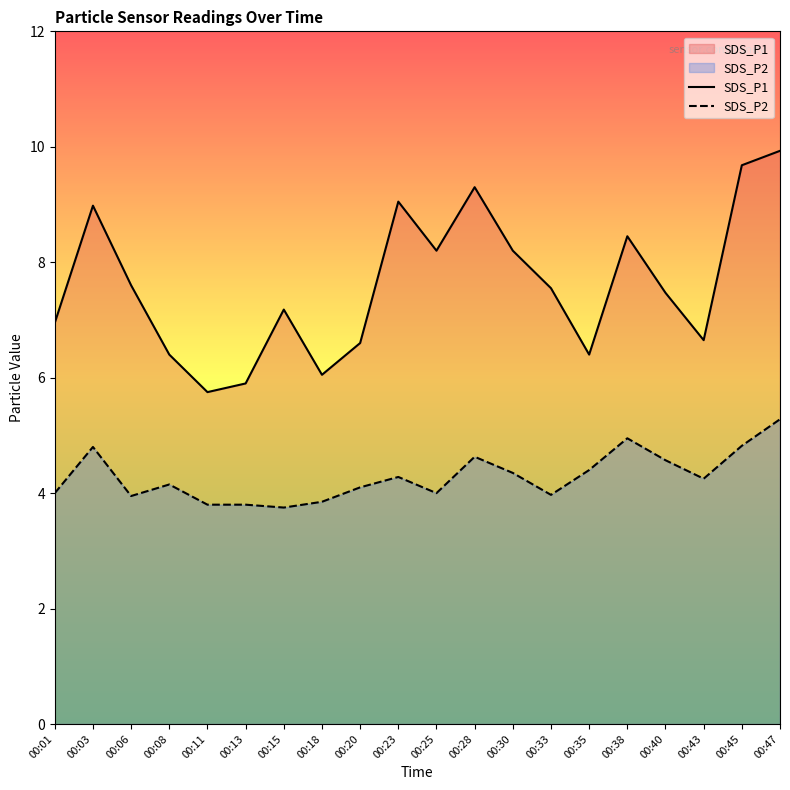

True or false: SDS_P1 and SDS_P2 intersect in this chart.

False